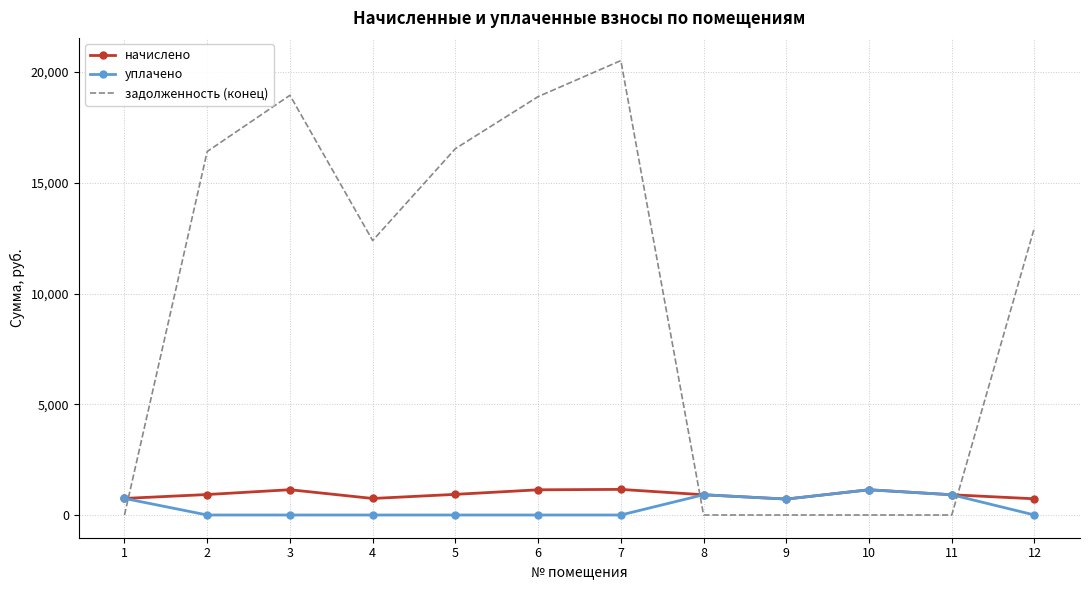

Where does the задолженность (конец) series first go above 12990?

2